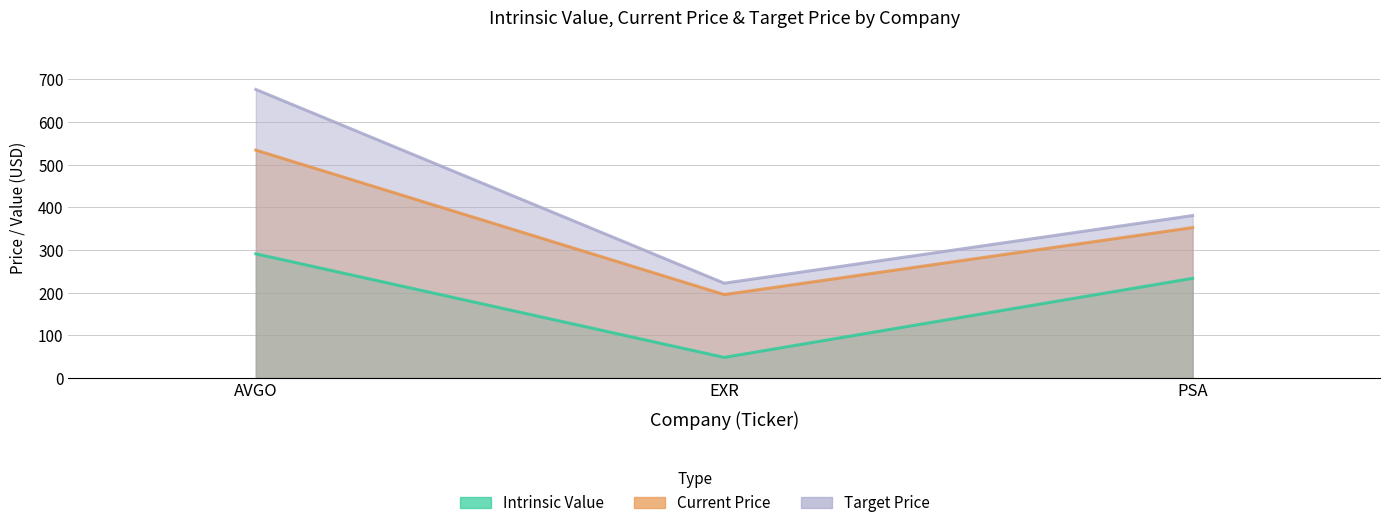

How many data points in Current Price are above 352?

2